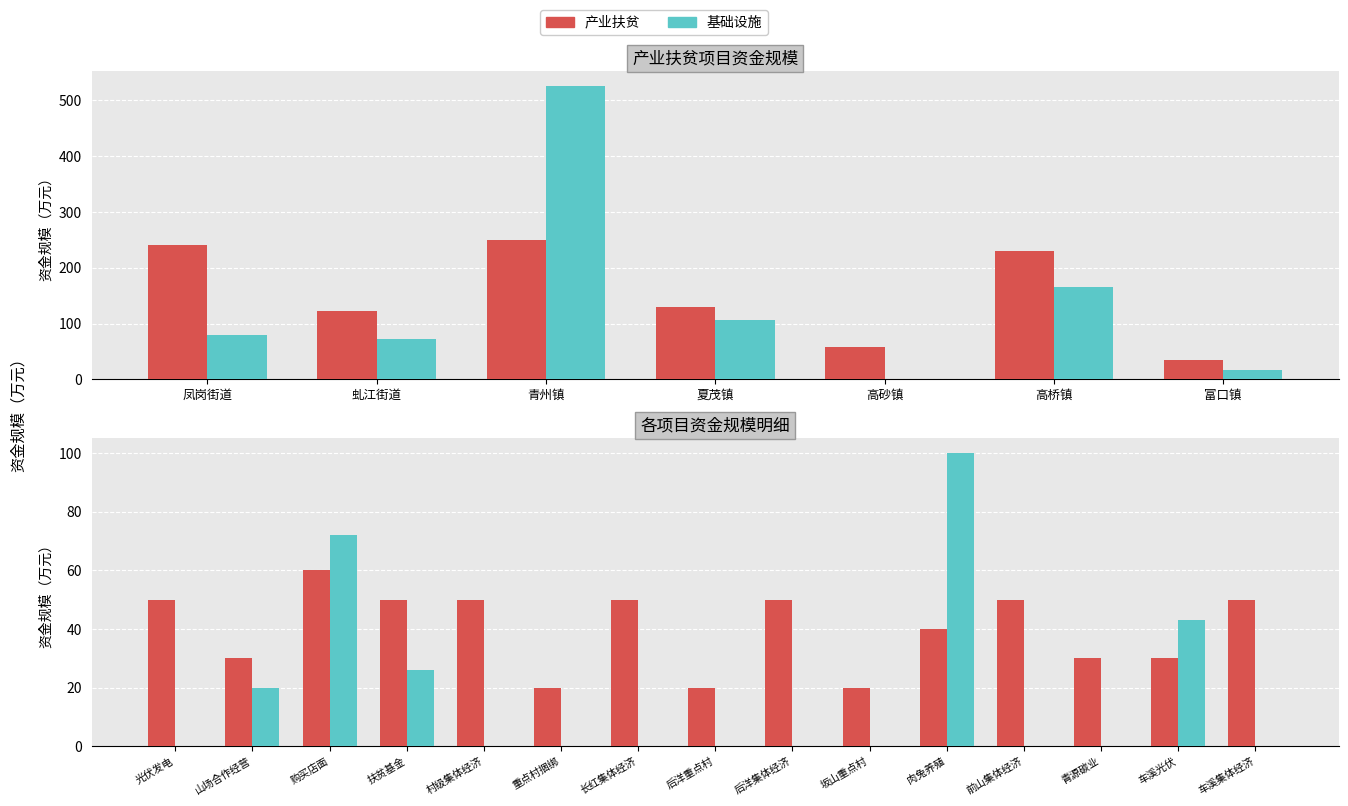

How many data points in 产业扶贫 are above 50?

1